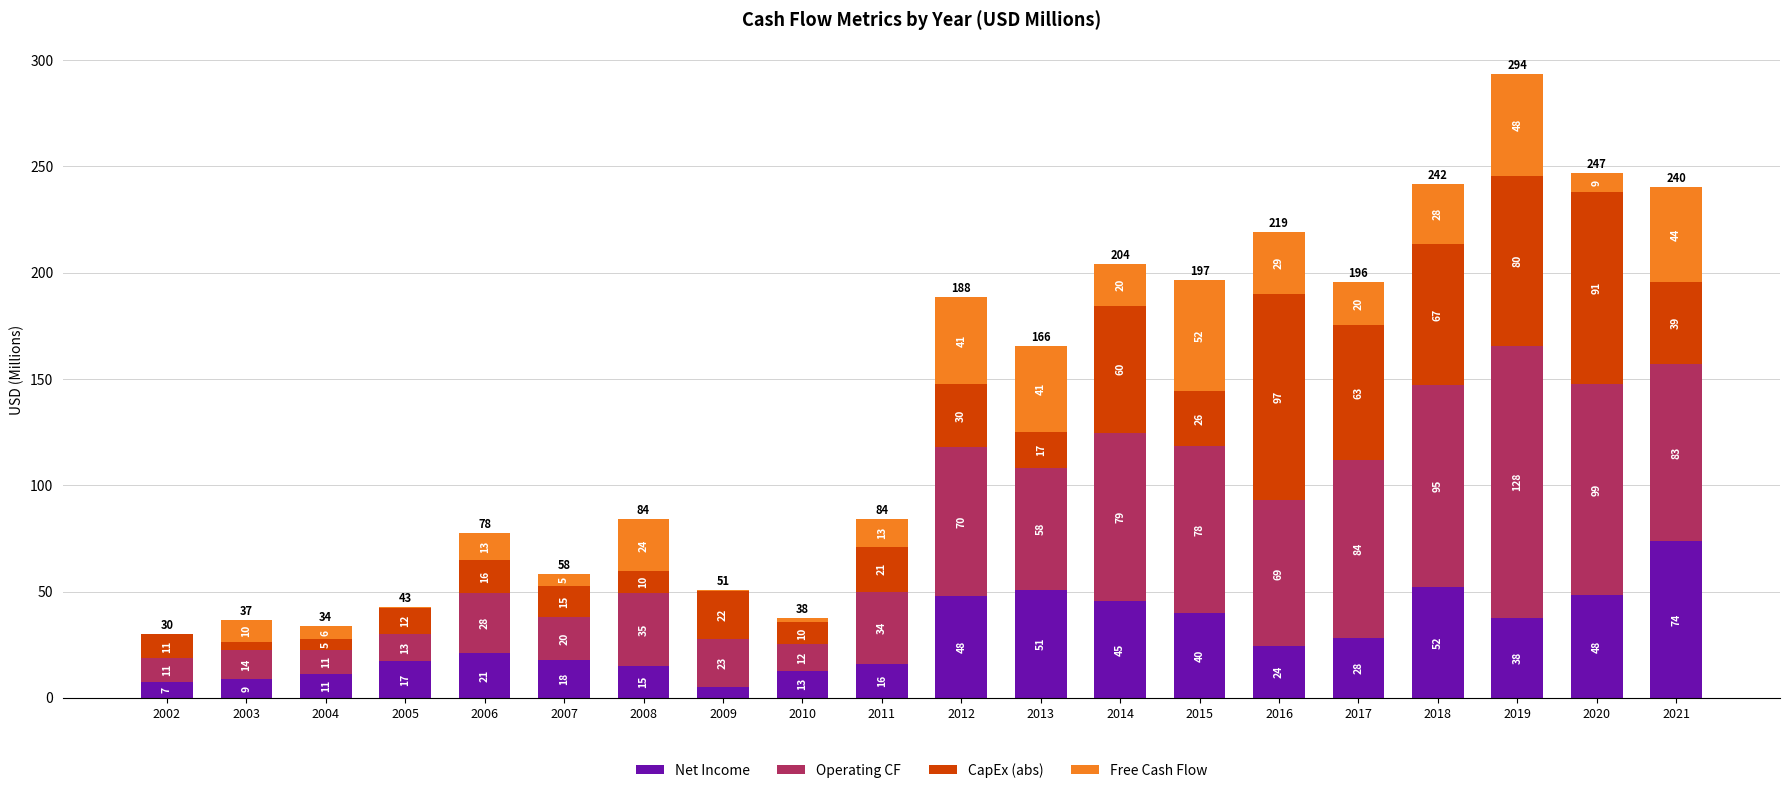

Does the chart contain stacked bars?

Yes